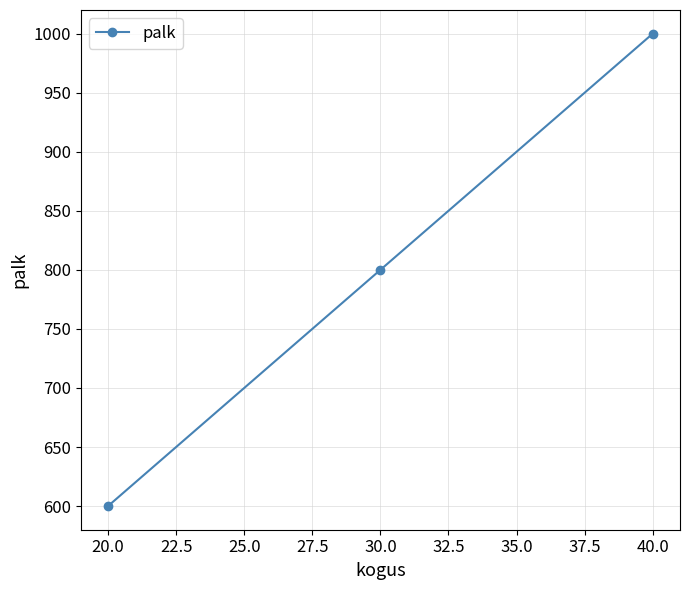

What is the label of the 3rd point from the right?

20.0